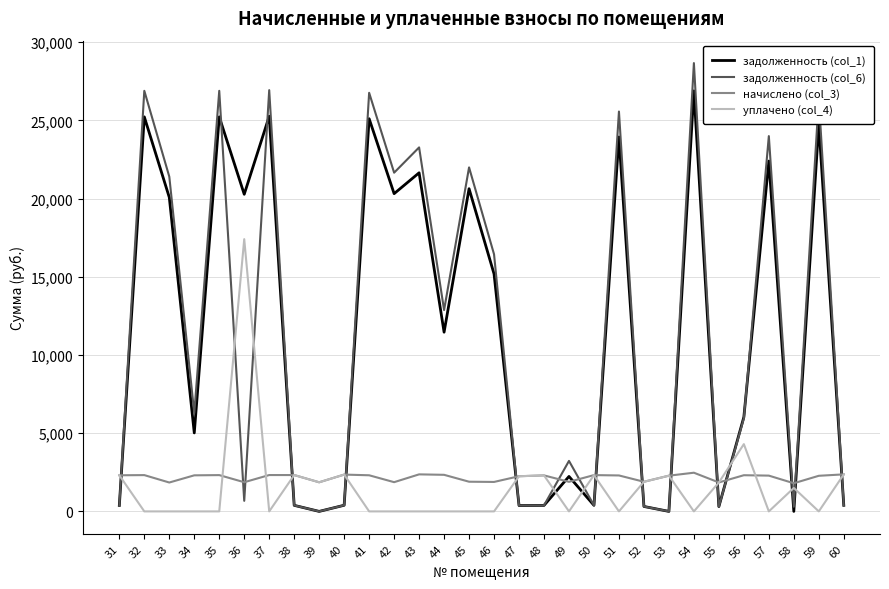

How many intersections are there between задолженность (col_6) and начислено (col_3)?

16